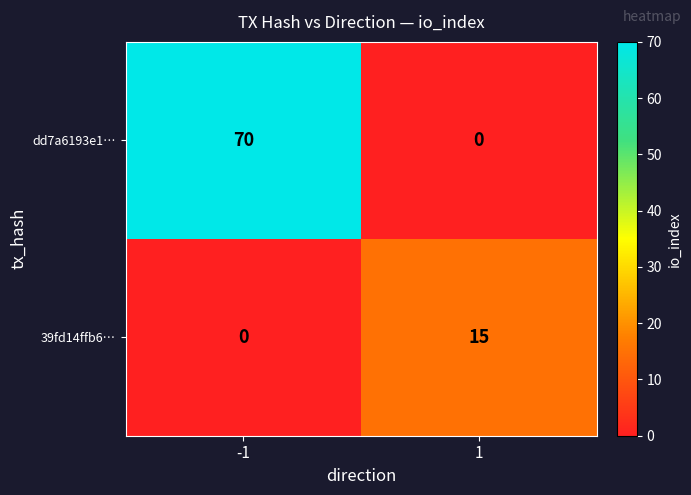

Is the value of dd7a6193e1… at 1 greater than the value of 39fd14ffb6… at 1?

No